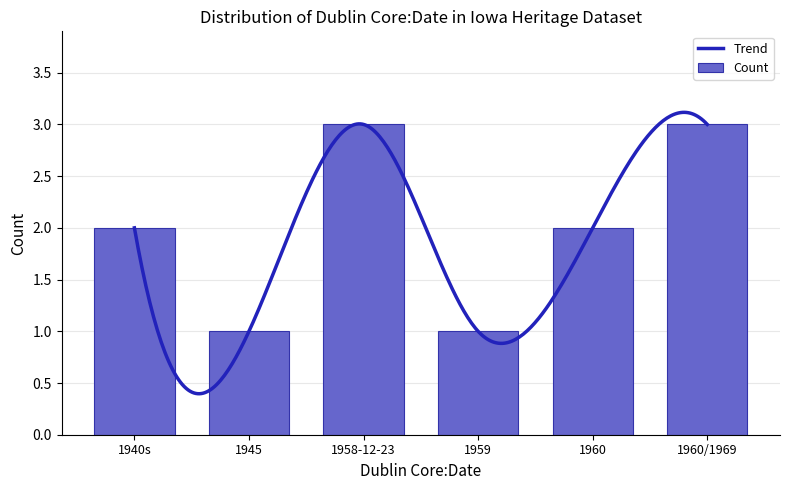

True or false: Count has a value of 2 at 1960/1969.

False